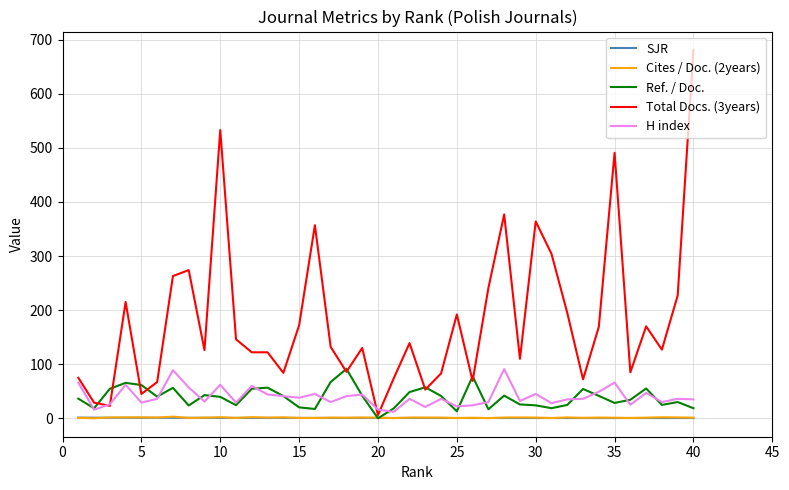

Which series has the largest total across all categories?

Total Docs. (3years)